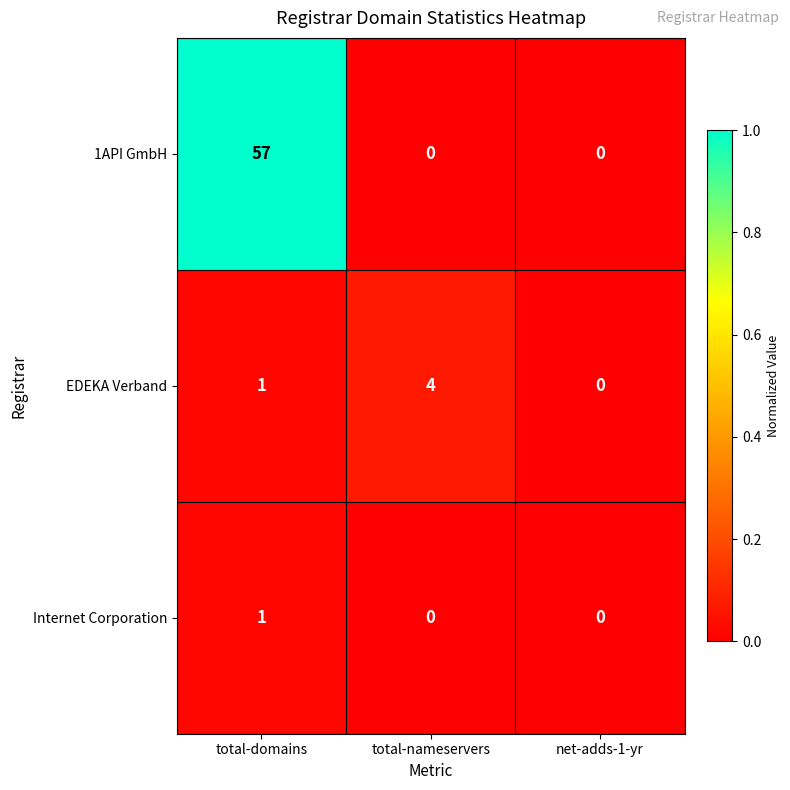

Is the value of 1API GmbH at total-domains greater than the value of Internet Corporation at net-adds-1-yr?

Yes